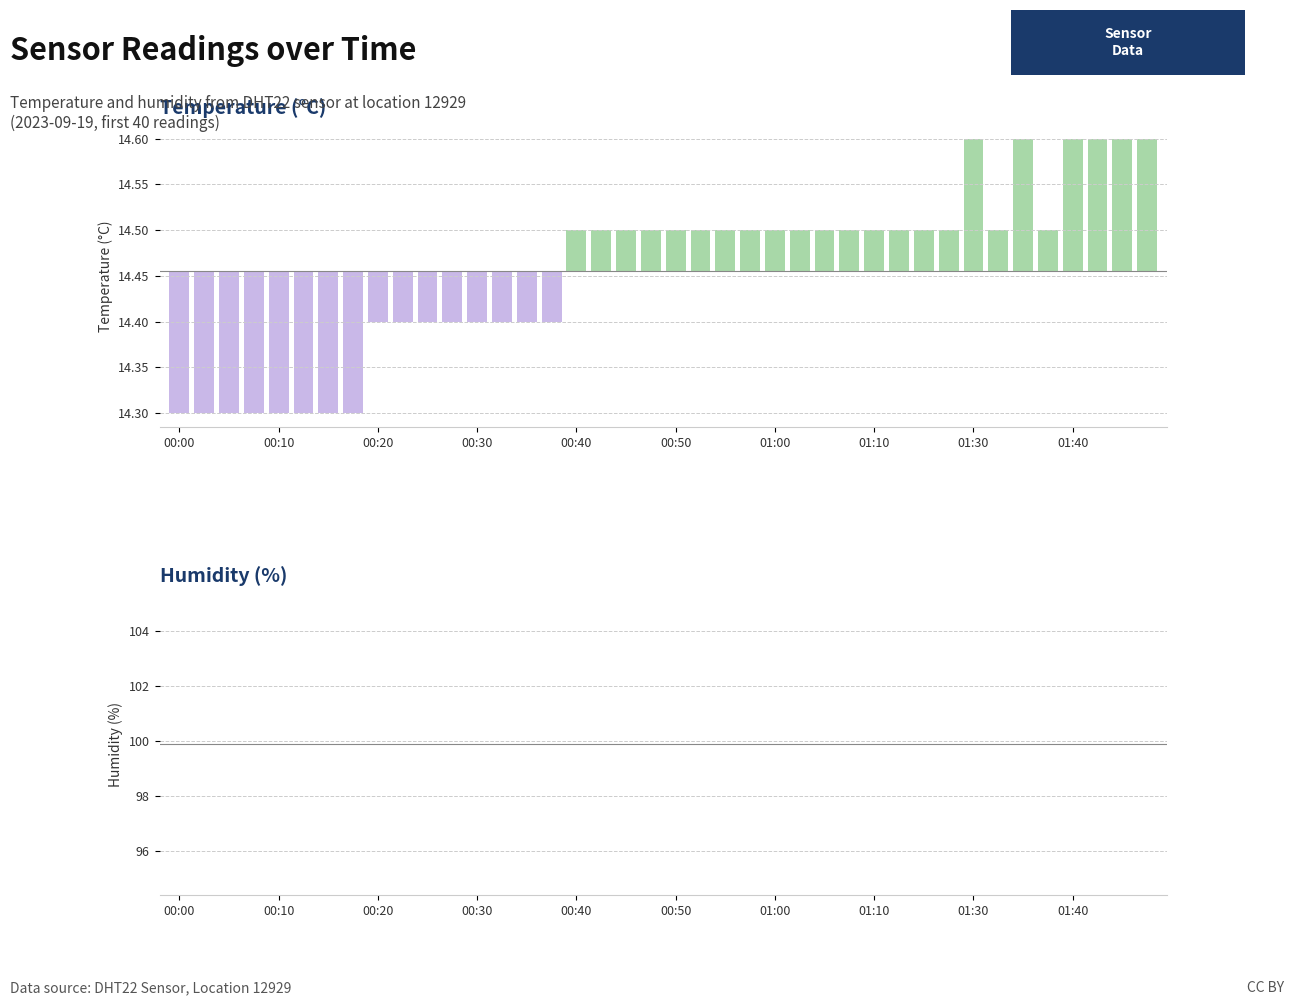

Count the number of data series in this chart.

2